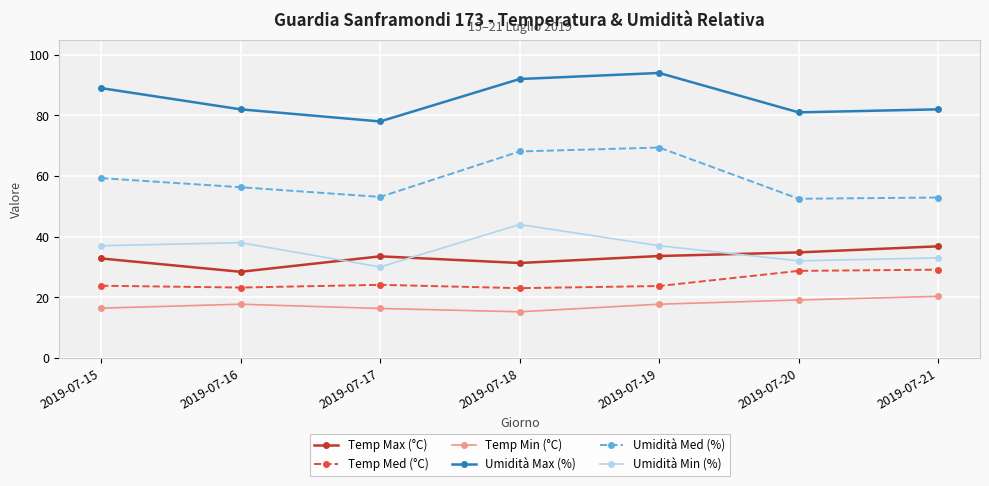

Which label corresponds to the smallest value in the chart?

2019-07-18